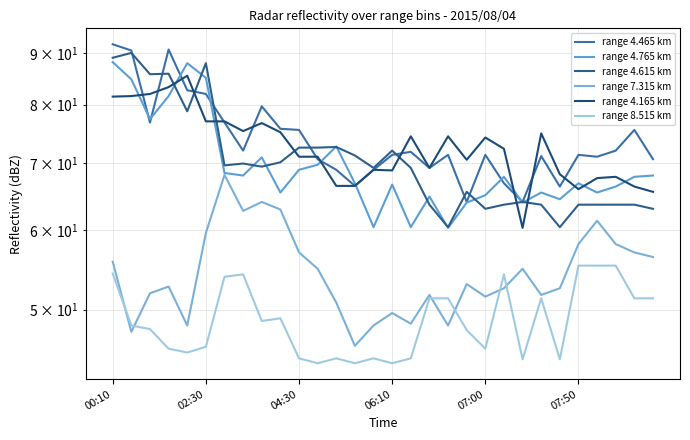

Which category has the highest value across all series?

00:10